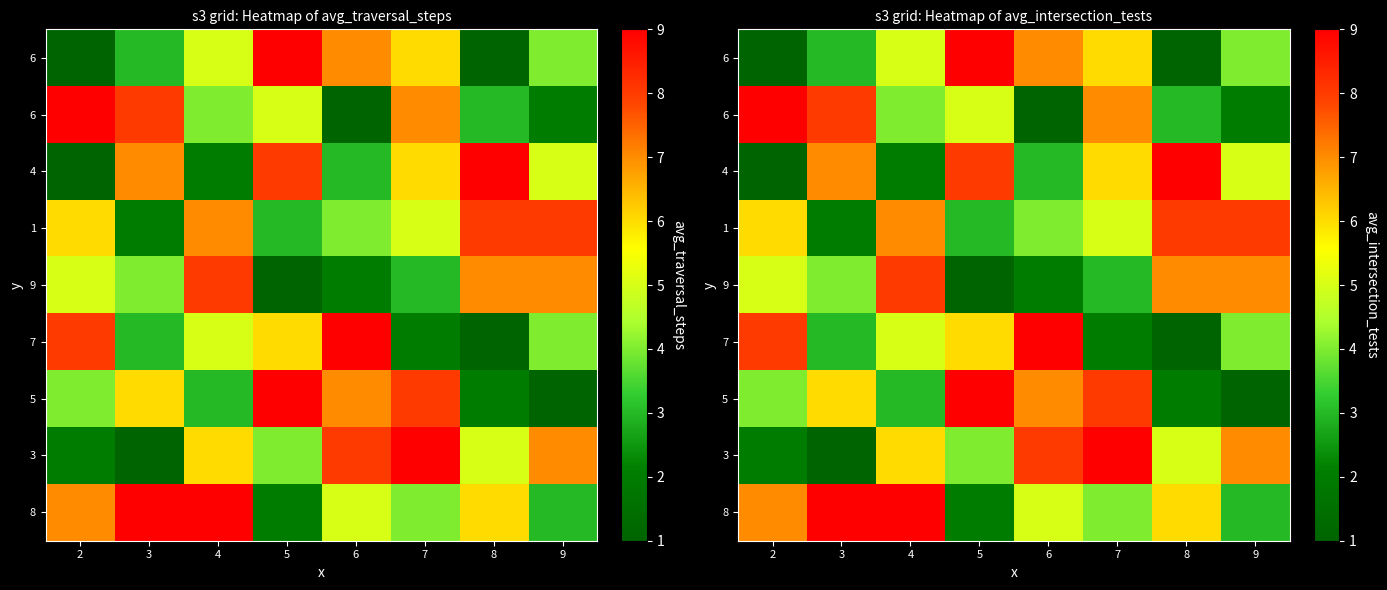

Which has a higher value, 8 or 2?

8